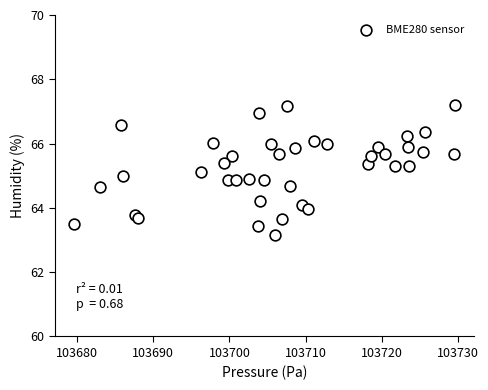

What is the range of Y values (max minus min)?

4.0